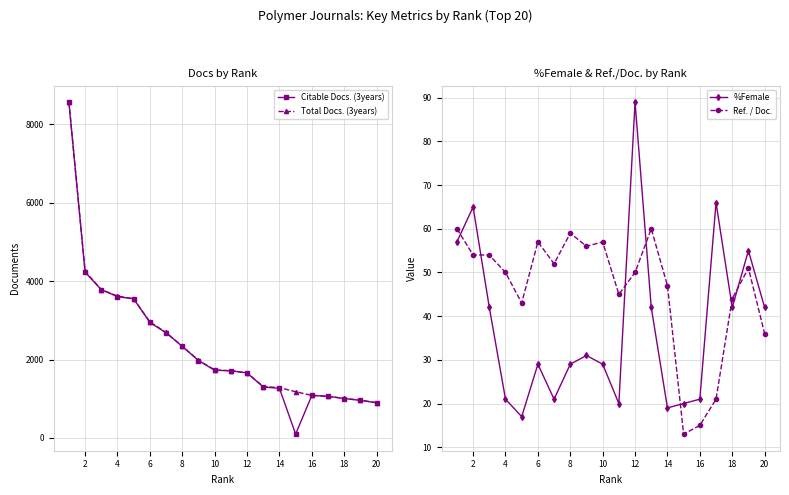

At how many categories does at least one series exceed 5743?

1